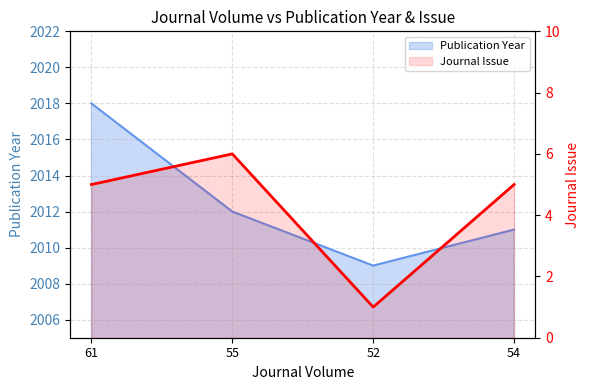

What are all the series names shown in the legend?

Publication Year, Journal Issue